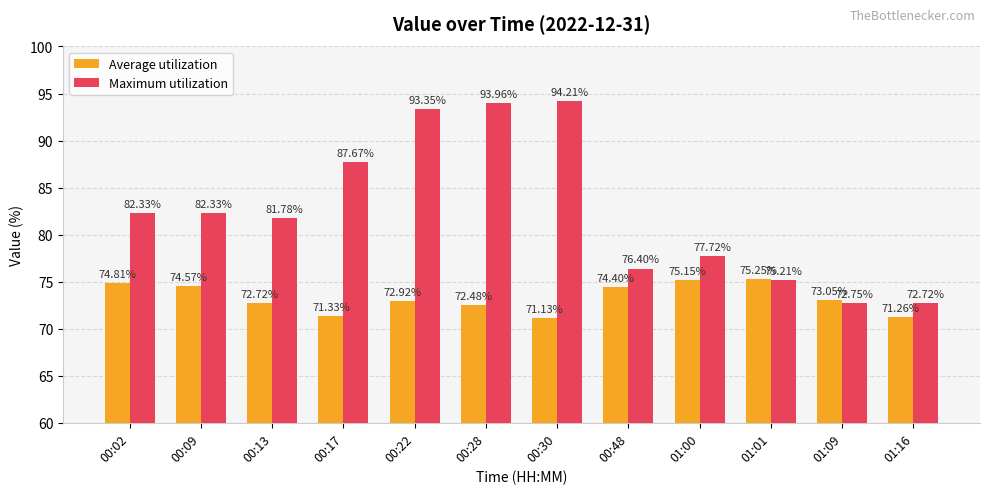

Between 00:02 and 00:48, which series saw the biggest shift?

Maximum utilization